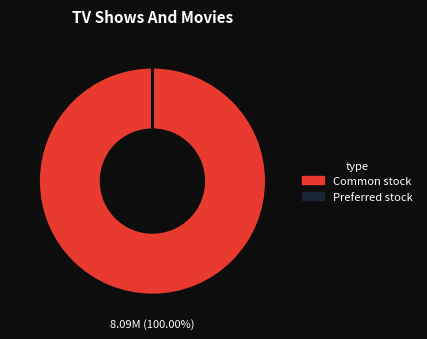

Which category accounts for the majority?

Common stock